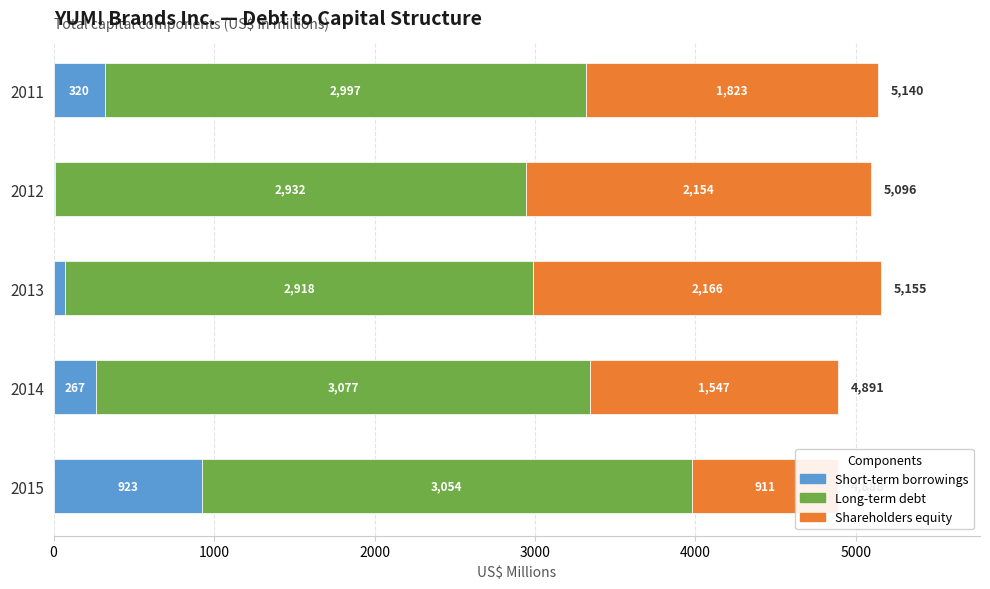

Reading left to right, what are all the values shown in this chart?

Short-term borrowings: 923	267	71	10	320
Long-term debt: 3054	3077	2918	2932	2997
Shareholders equity: 911	1547	2166	2154	1823